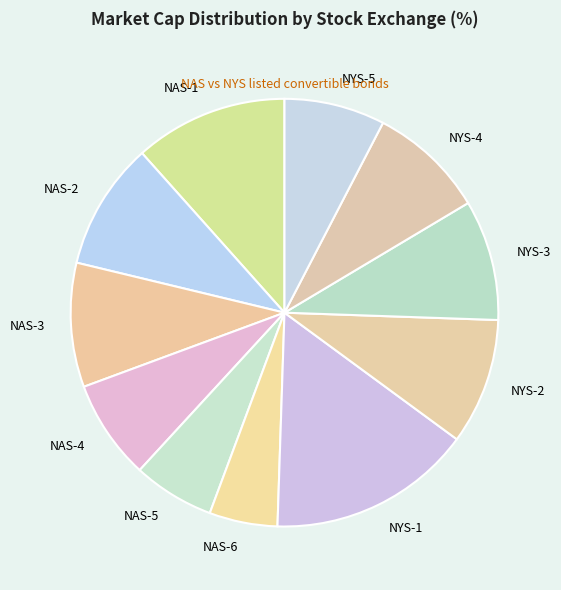

Do NYS-4 and NYS-3 together represent more than half of the pie?

No